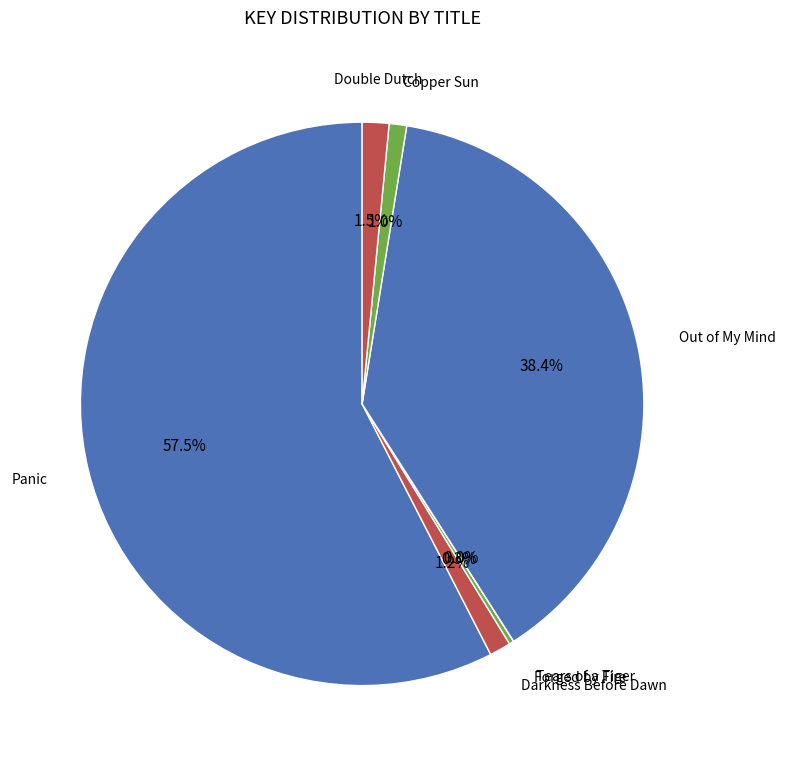

Does Copper Sun account for over 50% of the chart?

No